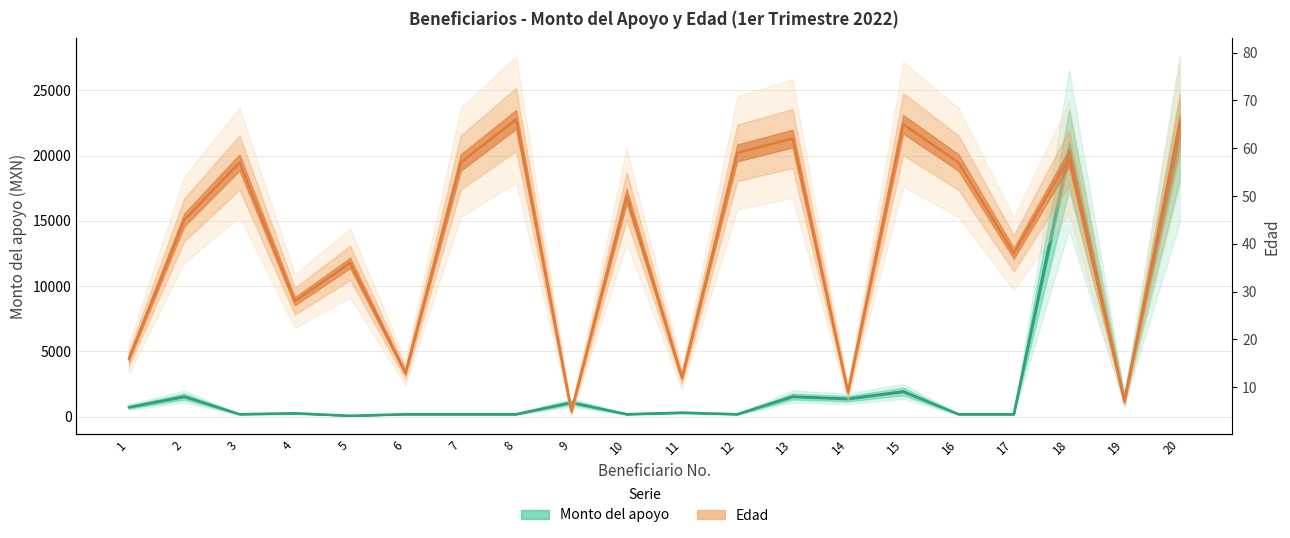

In Monto del apoyo, how many points are higher than both neighbors (excluding endpoints)?

7